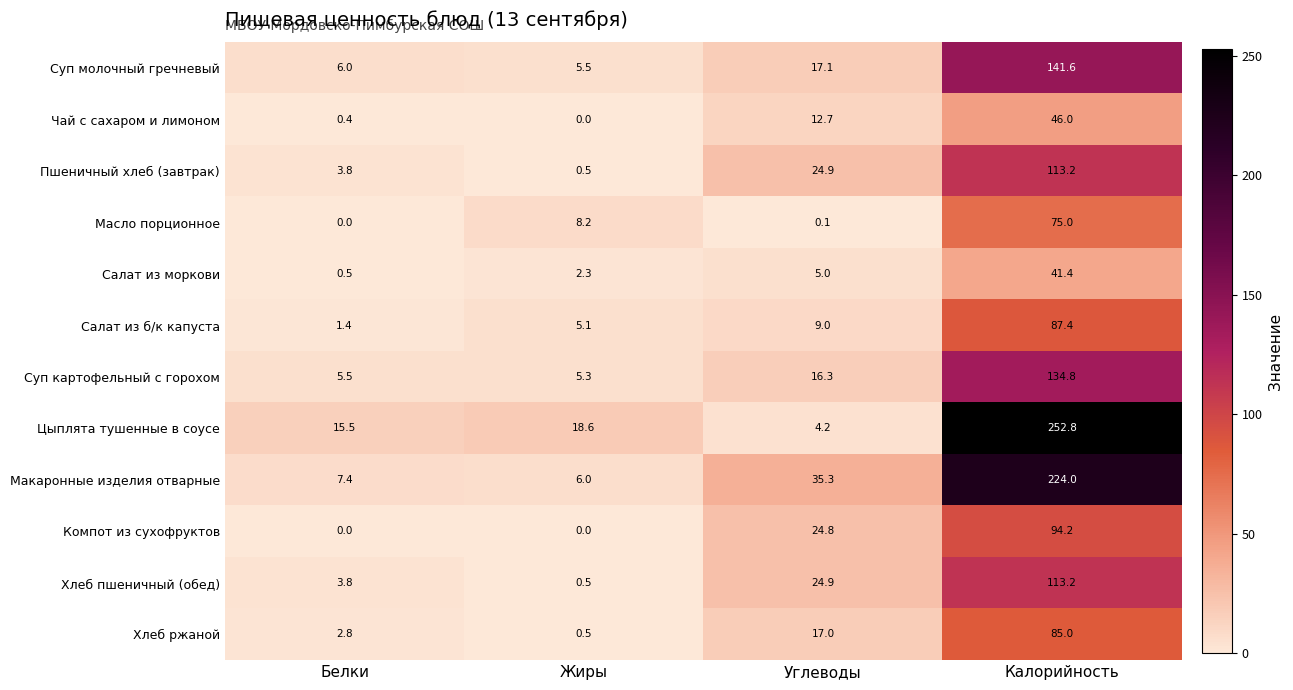

How many data points in Цыплята тушенные в соусе are above 18?

2